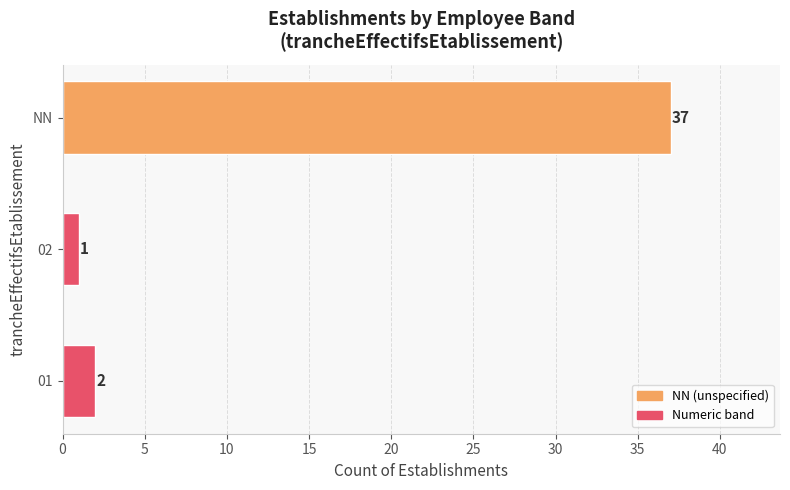

True or false: the data shows 2 at 01.

True